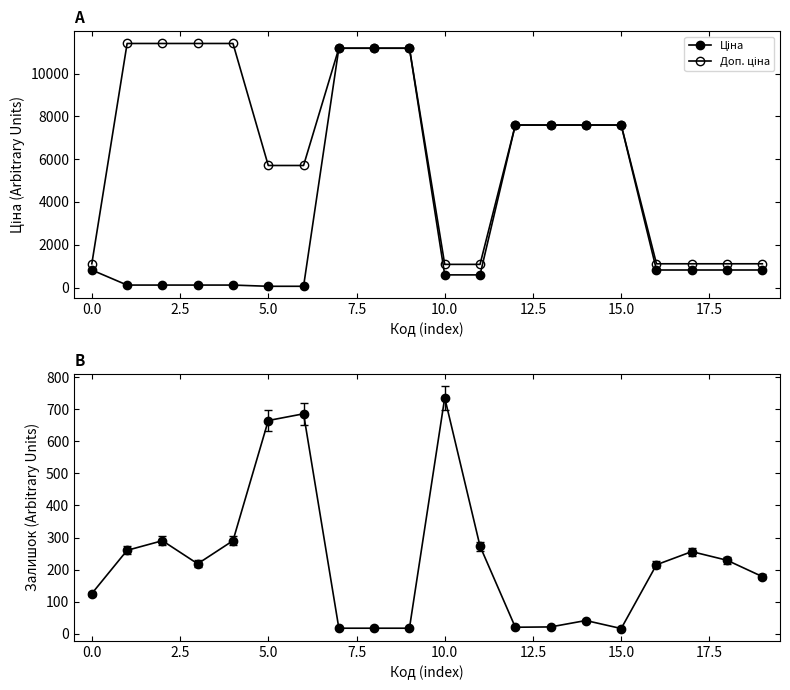

Reading left to right, what are all the values shown in this chart?

Ціна: 818.5	114.1	114.1	114.1	114.1	57.0	57.0	11188.2	11188.2	11188.2	589.9	589.9	7596.5	7596.5	7596.5	7596.5	818.5	818.5	818.5	818.5
Доп. ціна: 1109.2	11410.0	11410.0	11410.0	11410.0	5705.0	5705.0	11188.2	11188.2	11188.2	1081.7	1081.7	7596.5	7596.5	7596.5	7596.5	1109.2	1109.2	1109.2	1109.2